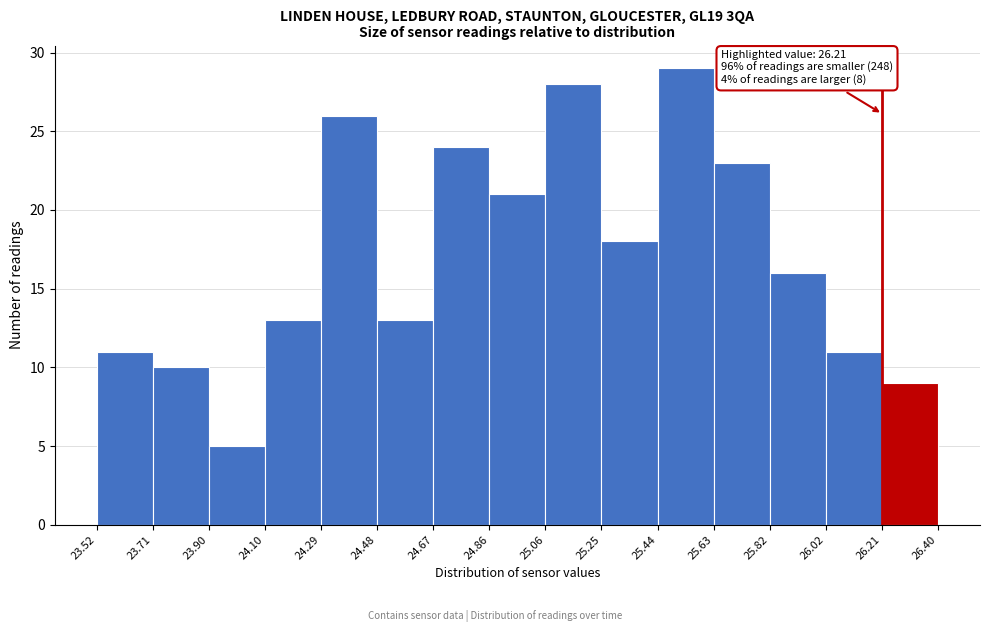

Over which range of the x-axis is the bar tallest?

25.44 to 25.63